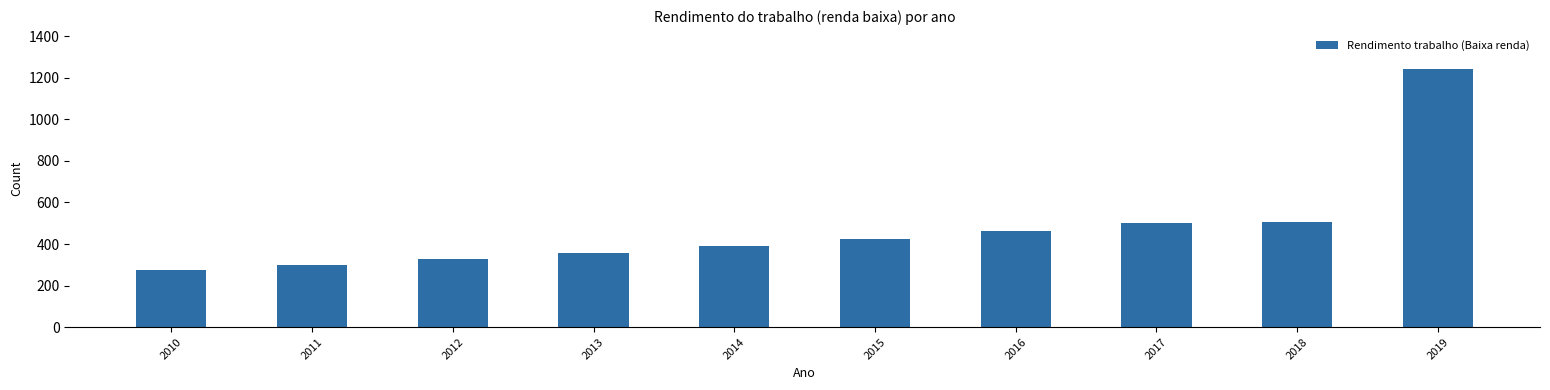

Which category has the lowest value across all series?

2010